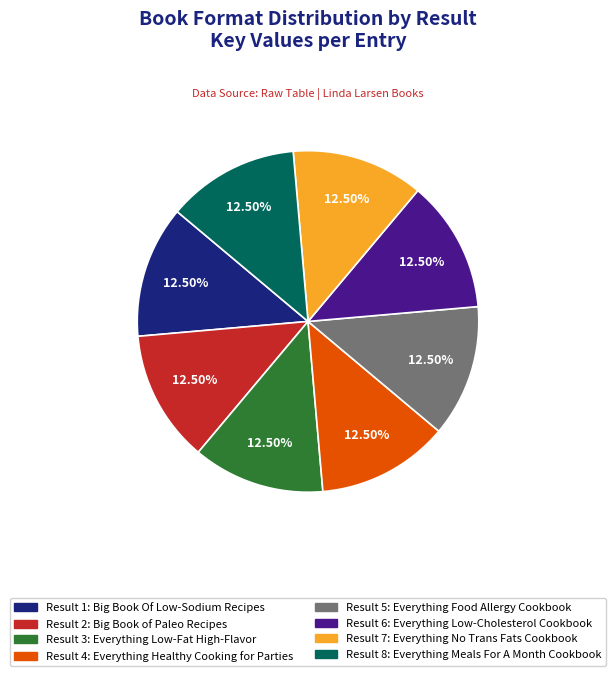

Does any single category account for the majority?

No